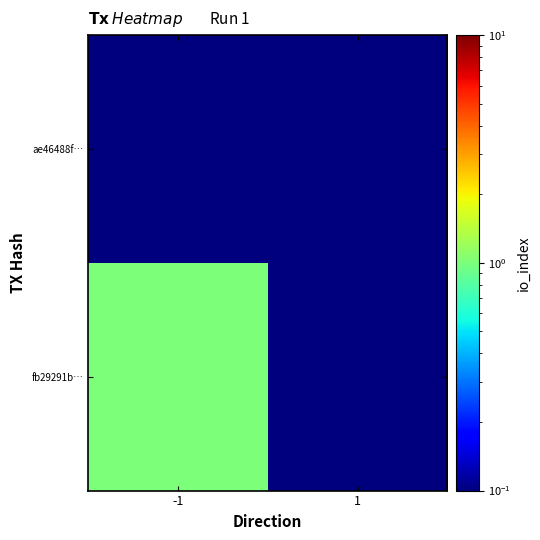

How many categories are shown in the chart?

2